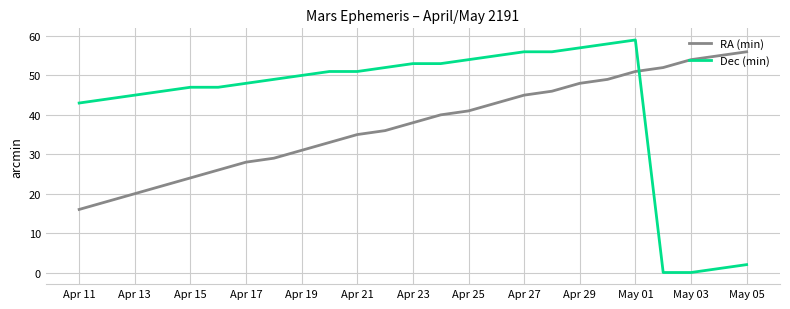

What is the difference between the maximum and minimum values in the Dec (min) series?

59